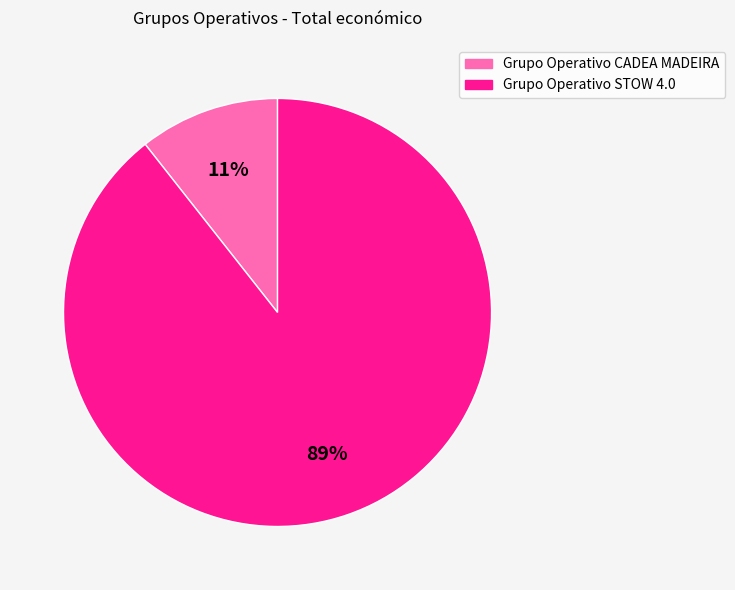

Combined, do Grupo Operativo STOW 4.0 and Grupo Operativo CADEA MADEIRA account for over 50%?

Yes